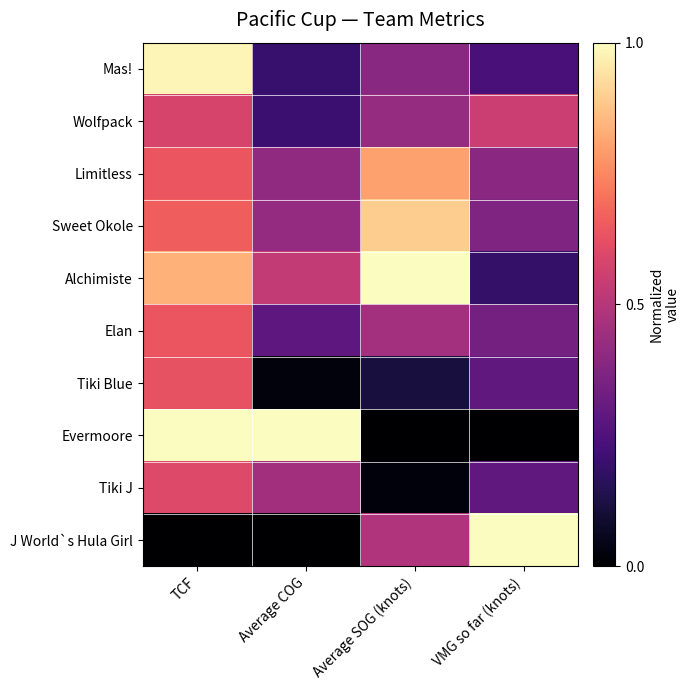

Which series has the largest total across all categories?

Alchimiste